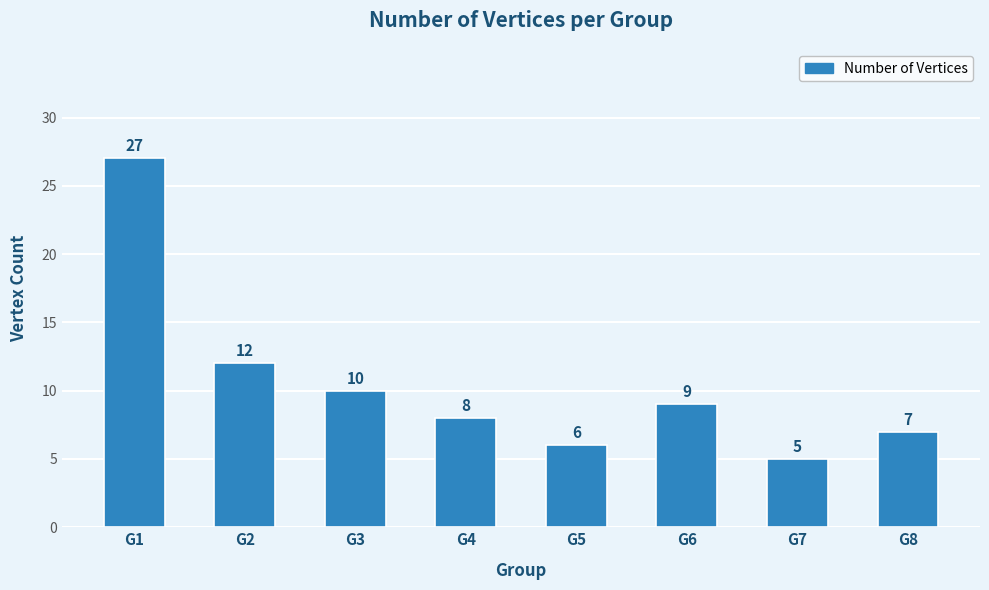

Where is the data nearest to the value 16?

G2